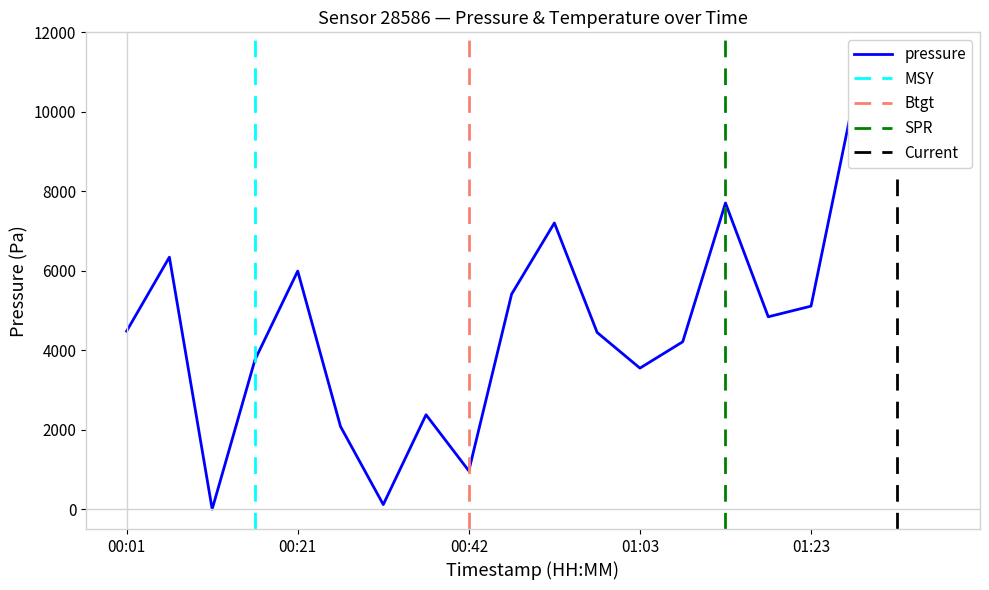

Reading left to right, what are all the values shown in this chart?

4480.1	6342.2	0.0	3757.7	5992.1	2081.8	115.4	2376.0	964.6	5411.2	7202.5	4446.6	3549.1	4212.0	7705.2	4841.4	5109.5	10334.5	10800.0	9638.1